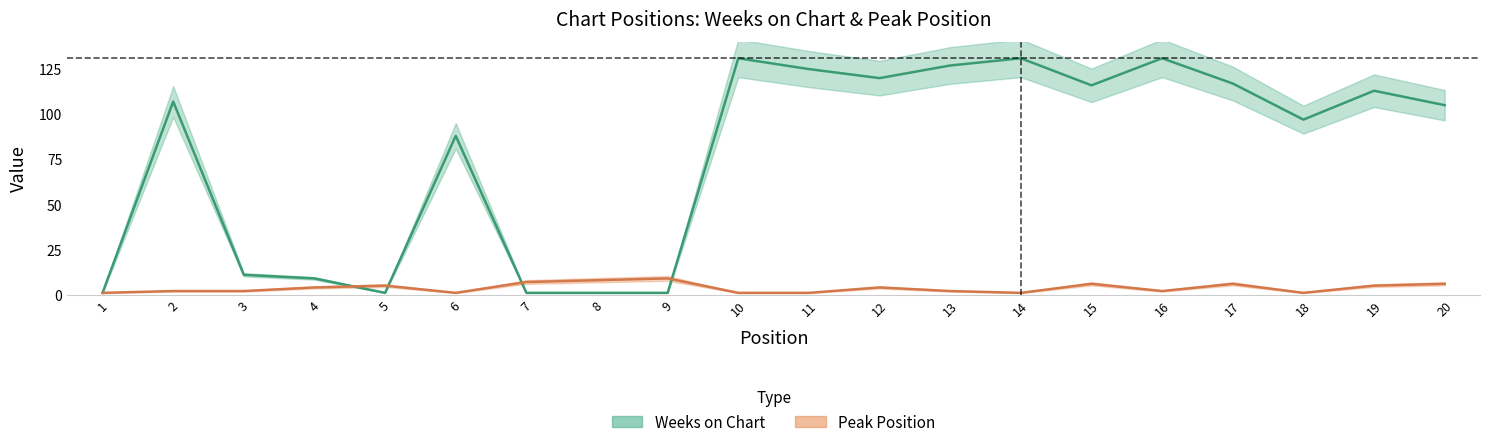

What is the difference between the Weeks on Chart values at 13 and 9?

126